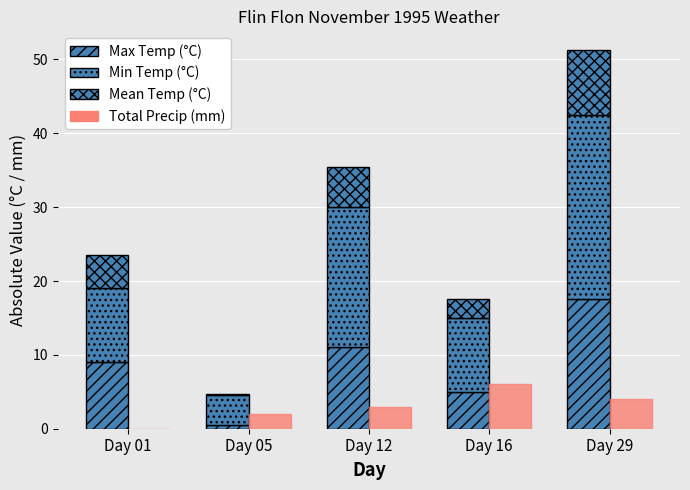

How many values in the Mean Temp (°C) series are below 4?

2